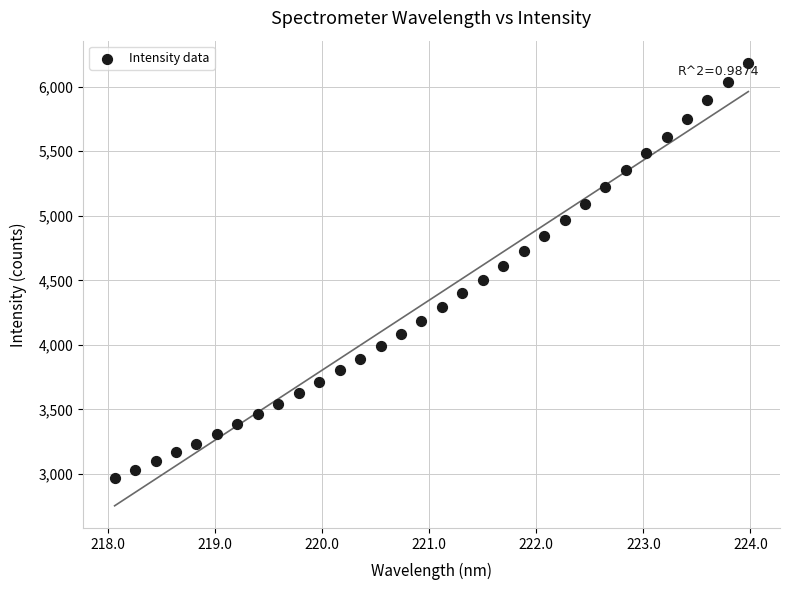

What is the range of Y values (max minus min)?

3214.8